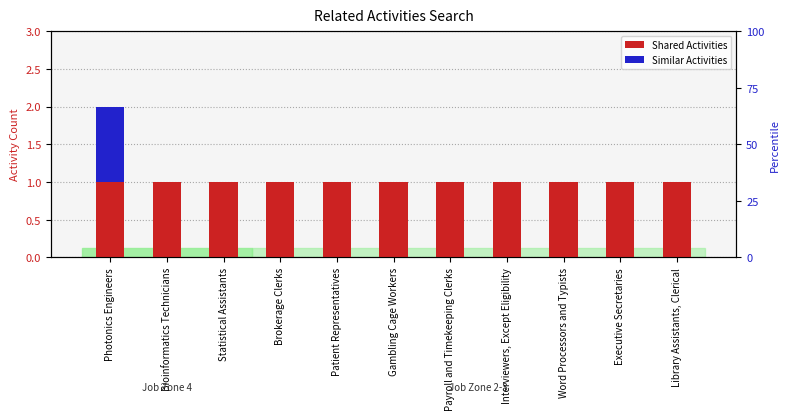

Reading right to left, extract all data points from this chart.

Shared Activities: 1	1	1	1	1	1	1	1	1	1	1
Similar Activities: 0	0	0	0	0	0	0	0	0	0	1